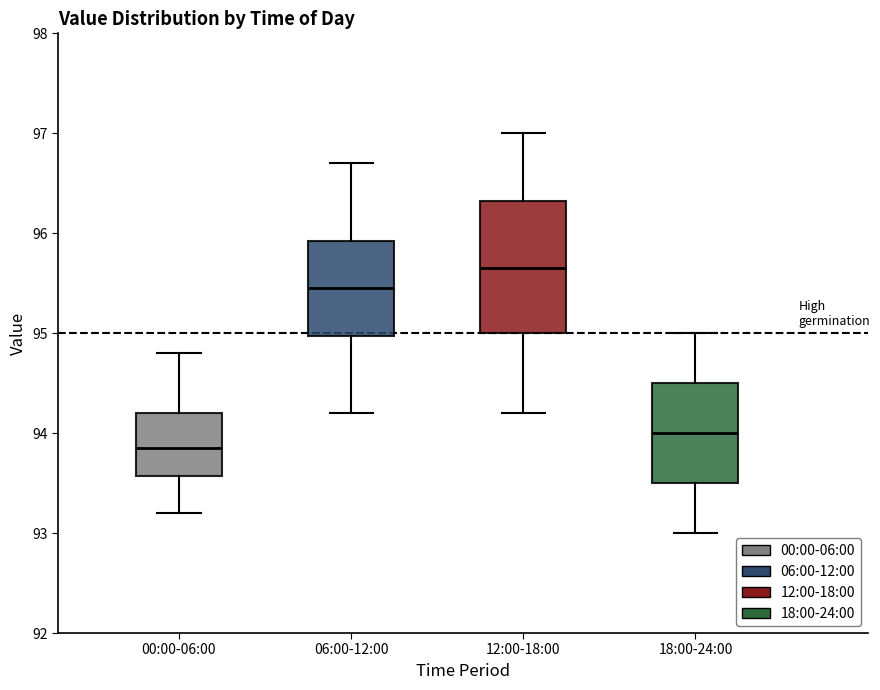

Reading left to right, read every box against the y-axis: the position of its median line, the range the box covers, and the ends of its whiskers. The values are not printed on the chart, so give them approximately, as read against the axis.

00:00-06:00: median 93.9, box 93.6 to 94.2, whiskers 93.2 to 94.8
06:00-12:00: median 95.5, box 95.0 to 95.9, whiskers 94.2 to 96.7
12:00-18:00: median 95.7, box 95.0 to 96.3, whiskers 94.2 to 97.0
18:00-24:00: median 94.0, box 93.5 to 94.5, whiskers 93.0 to 95.0